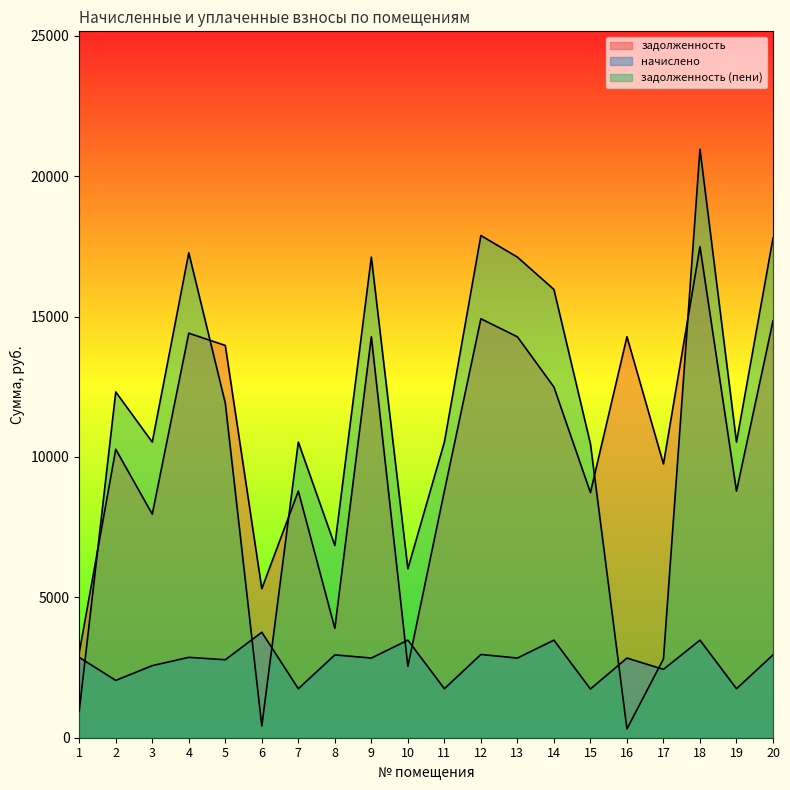

How many times do задолженность (пени) and задолженность cross each other?

5